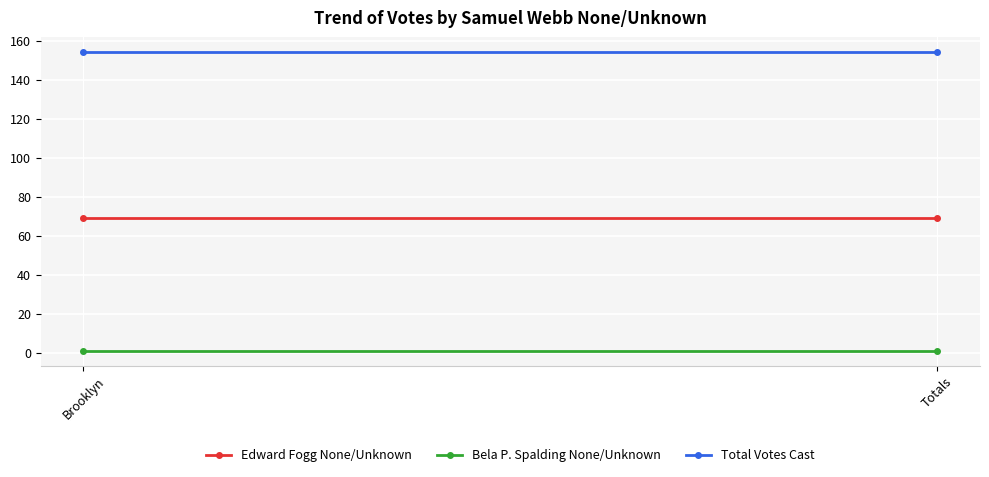

List the series in order of their overall mean, lowest first.

Bela P. Spalding None/Unknown, Edward Fogg None/Unknown, Total Votes Cast